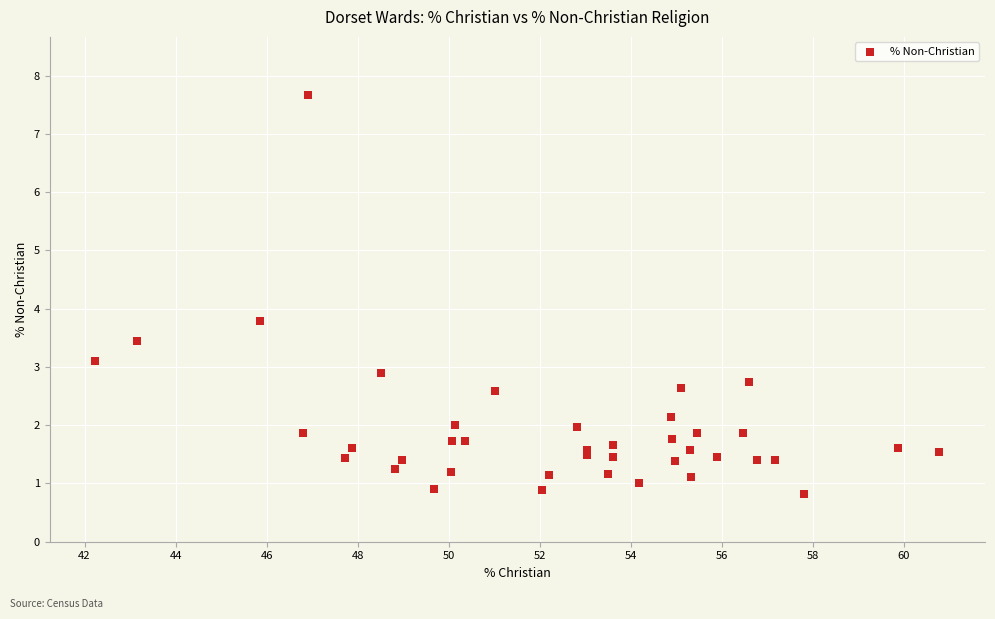

What Y value in the scatter plot is closest to 4?

3.8